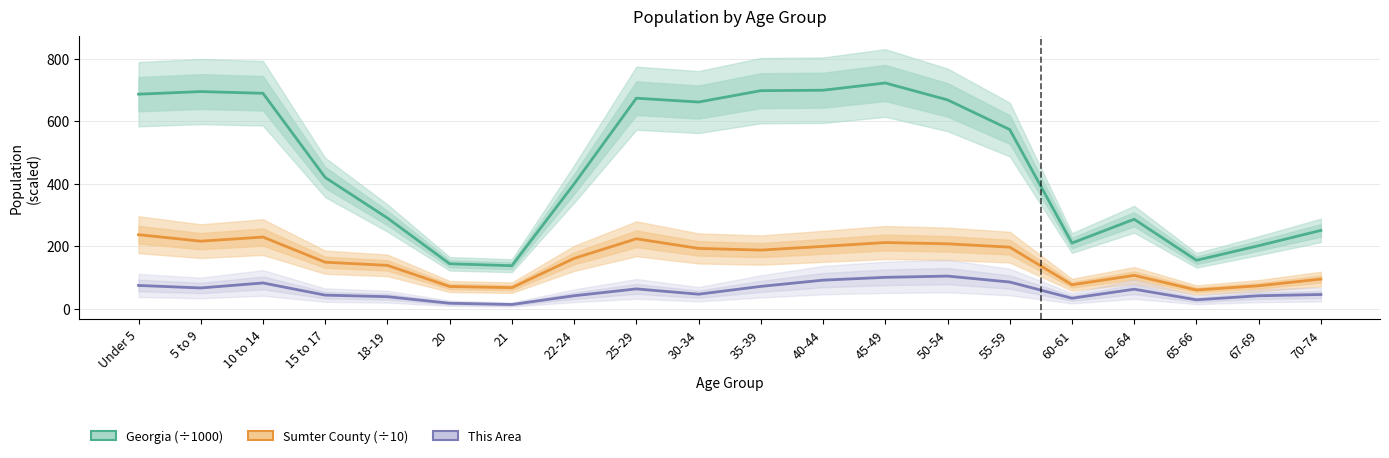

What is the label of the 11th point from the left?

35-39